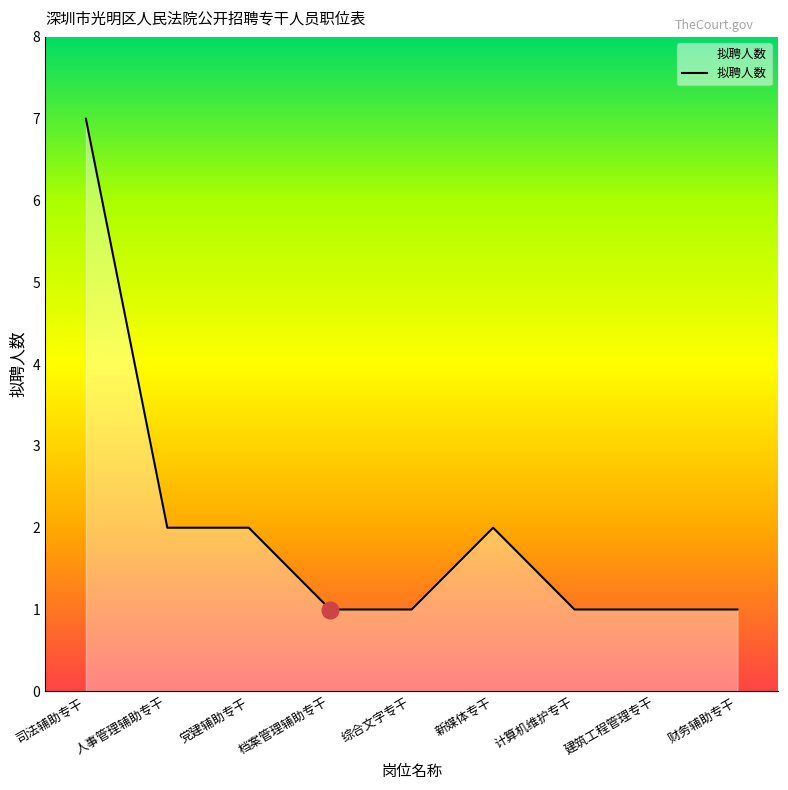

What value does the data have at 财务辅助专干?

1